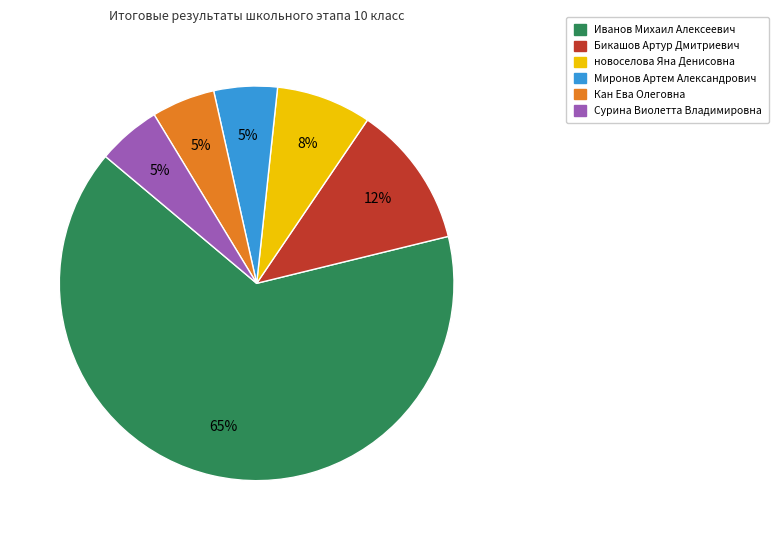

To the nearest percent, what portion does новоселова Яна Денисовна represent?

8%